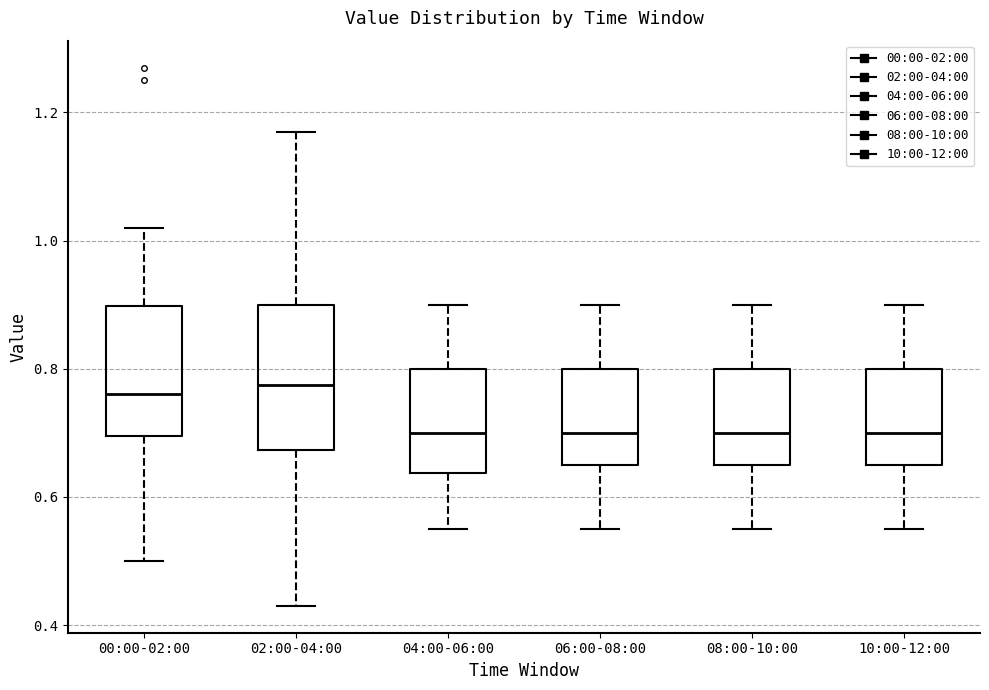

Where does the lower whisker of the box for 10:00-12:00 end on the y-axis? The values are not printed on the chart, so give them approximately, as read against the axis.

0.56